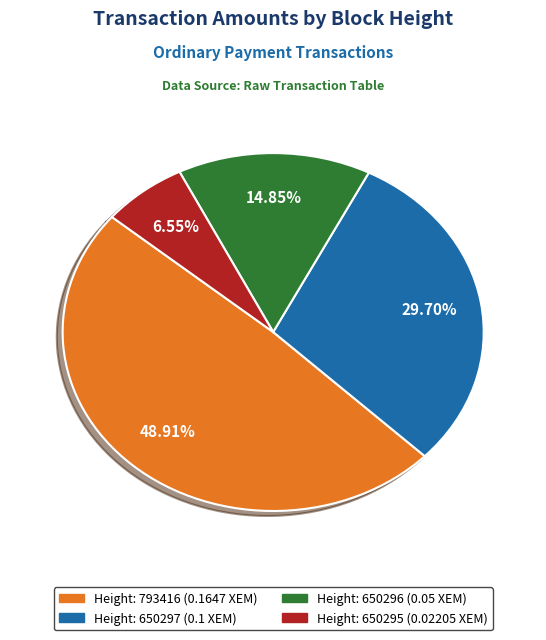

Does any single category account for the majority?

No